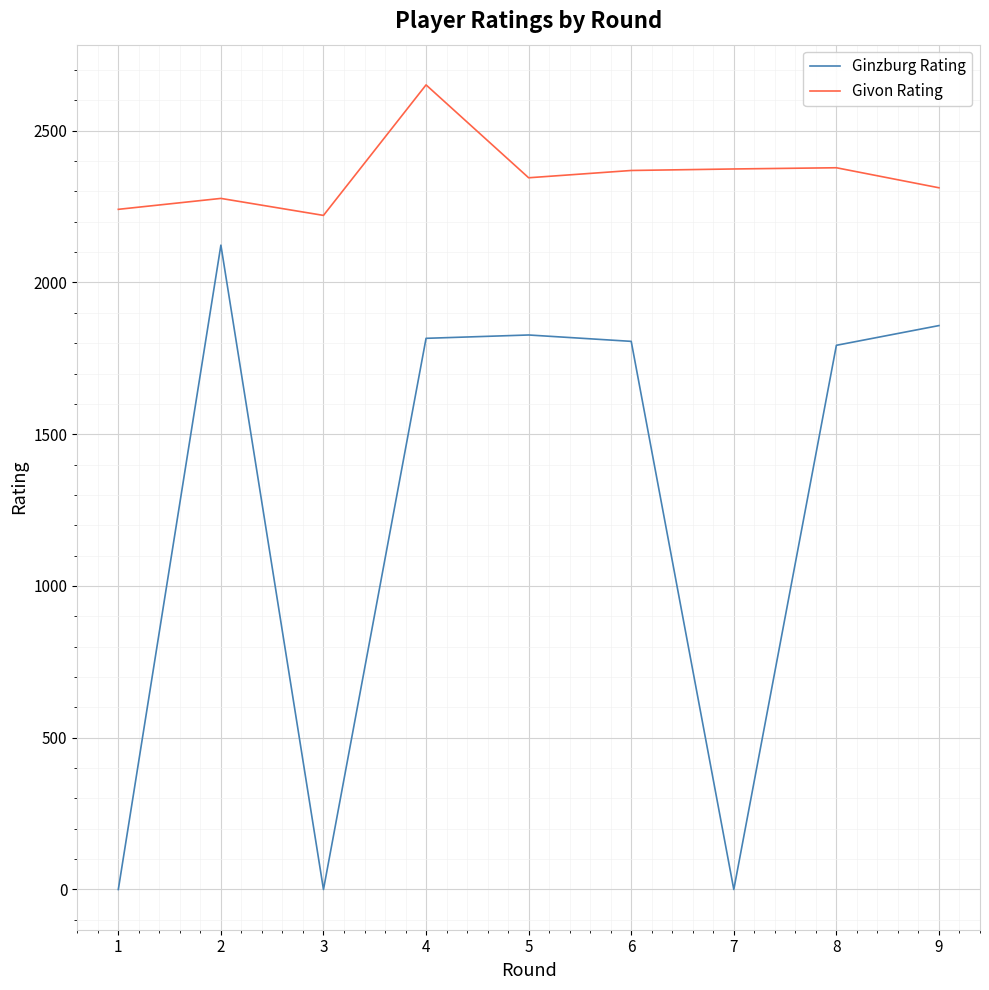

What is the sum of all Ginzburg Rating values?

11223